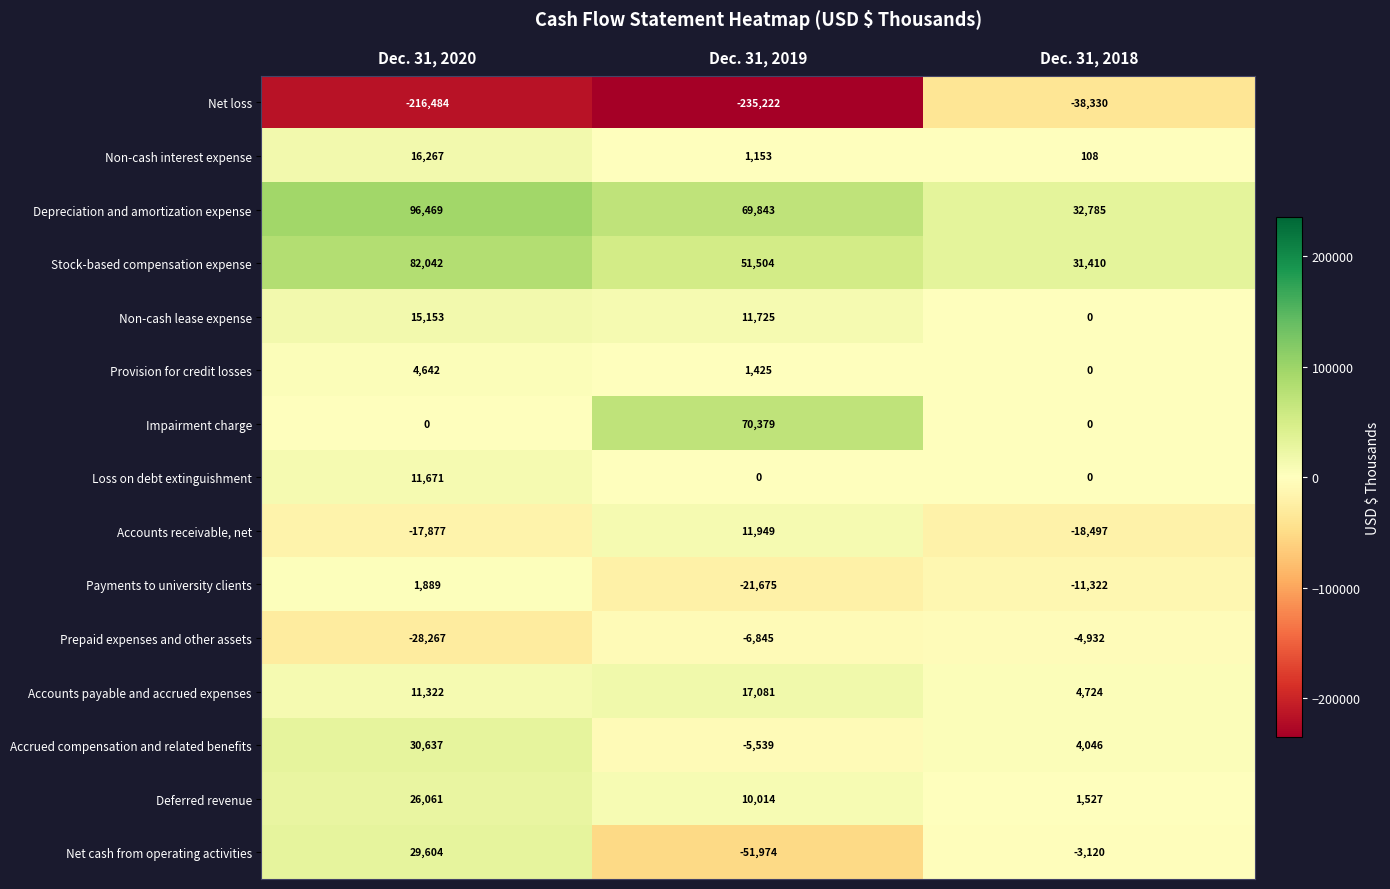

At which category does the chart reach its peak across all series?

Dec. 31, 2020